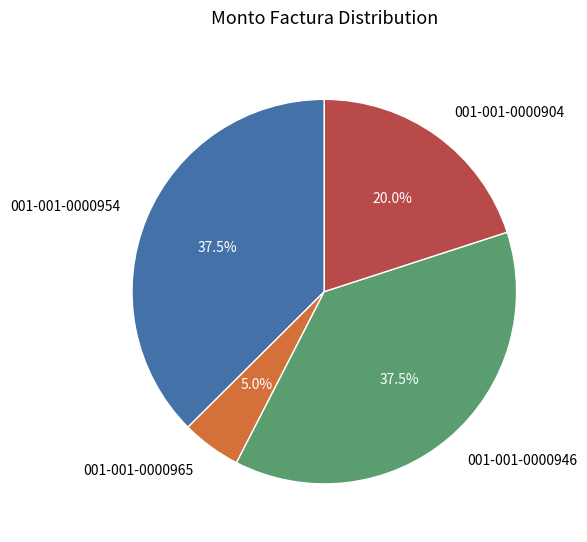

Between 001-001-0000965 and 001-001-0000954, which is larger?

001-001-0000954